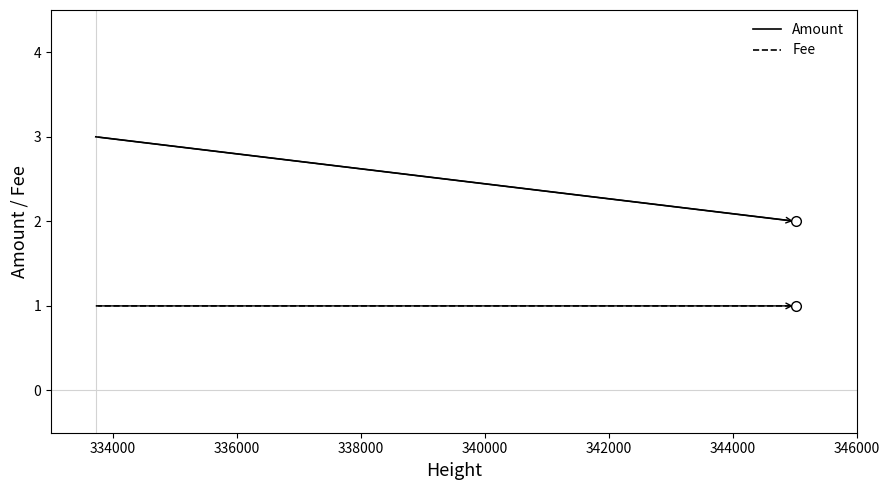

Does the chart display data point markers on the line(s)?

No